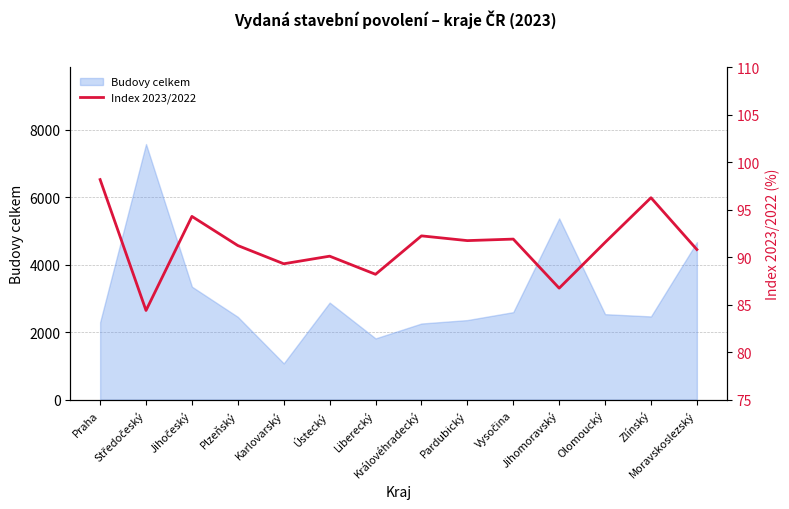

Is it true that the value at Královéhradecký is 141.8?

False